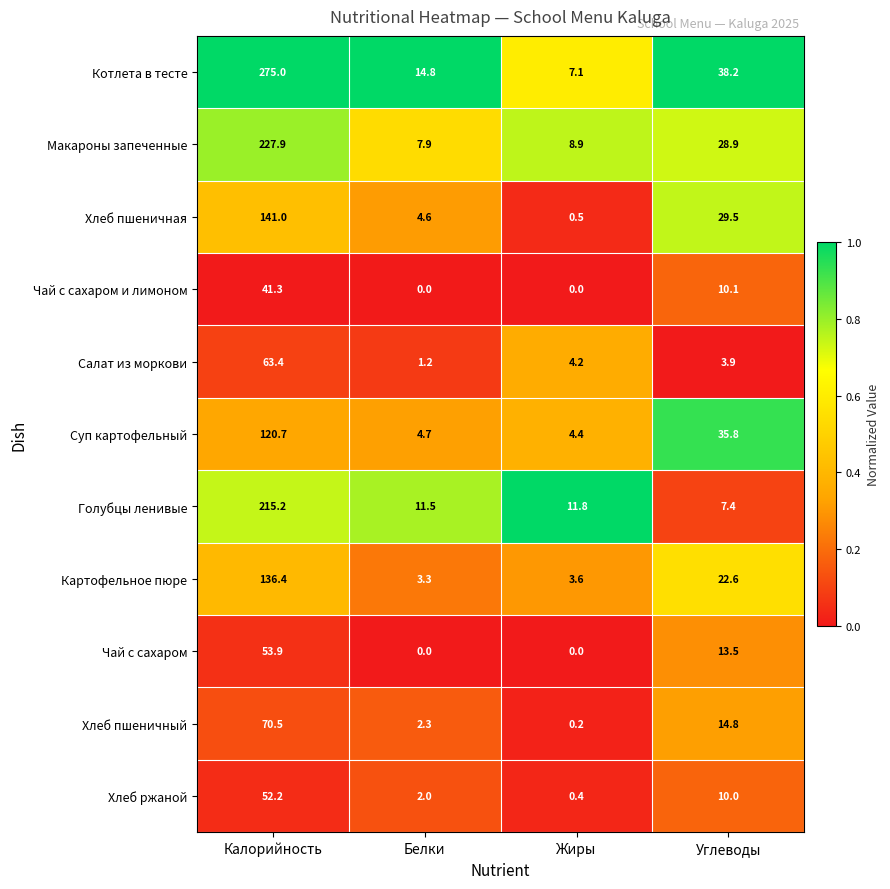

What is the difference between the highest and lowest values at Калорийность?

233.7